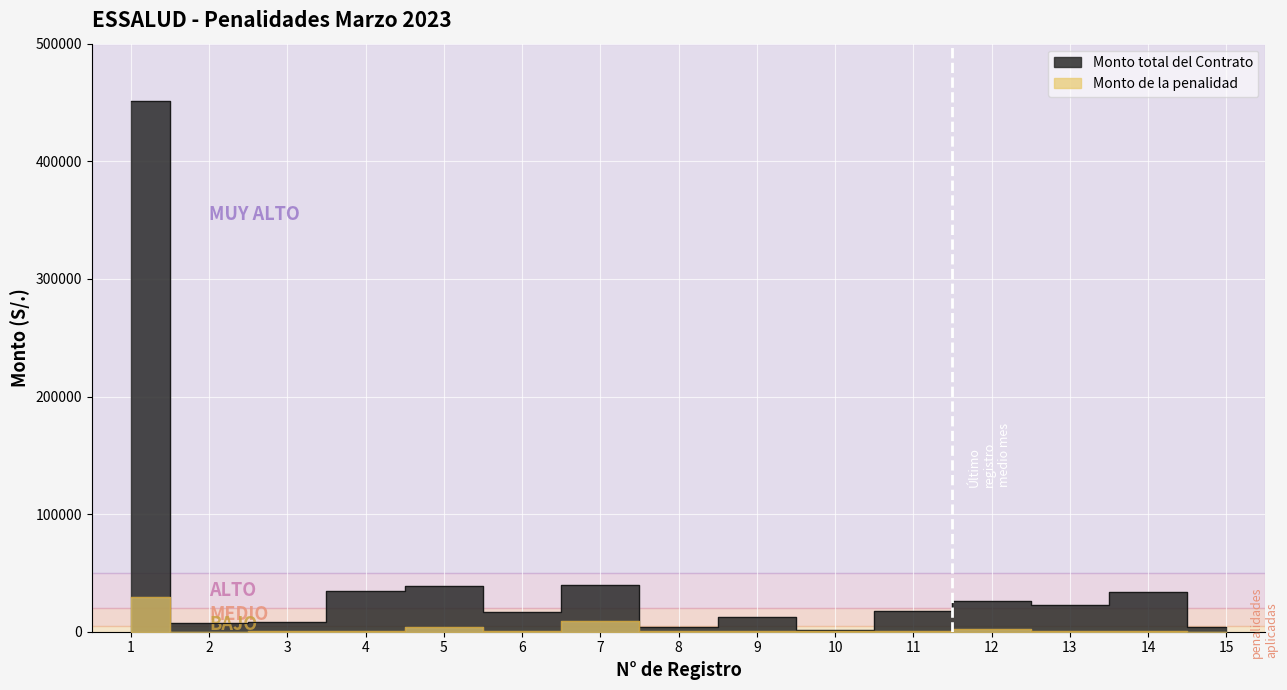

The Monto total del Contrato series shows 12180.0 at 9. True or false?

True